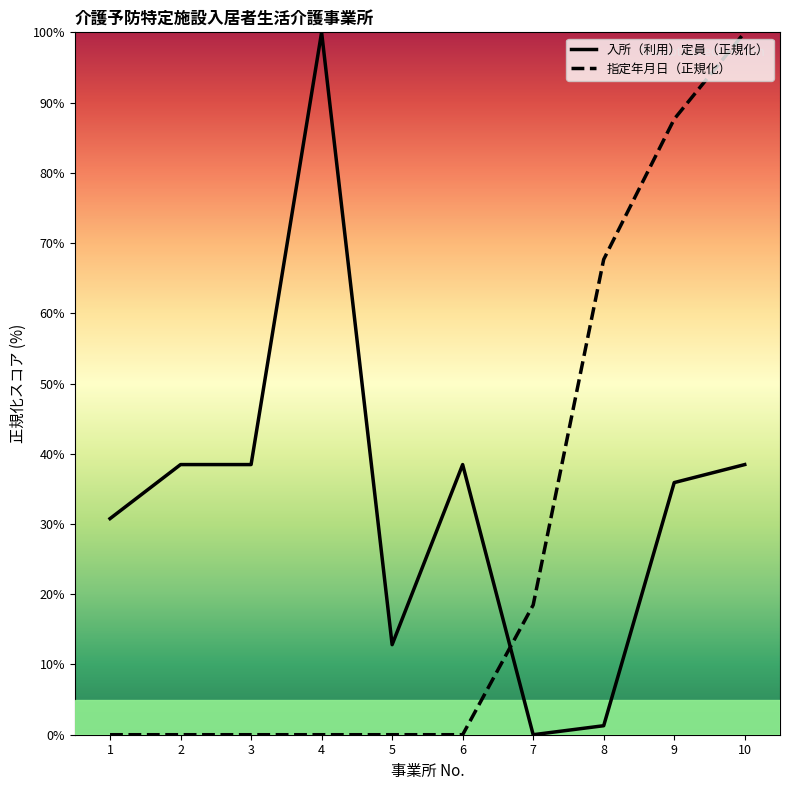

At which category is the sum across all series the highest?

10